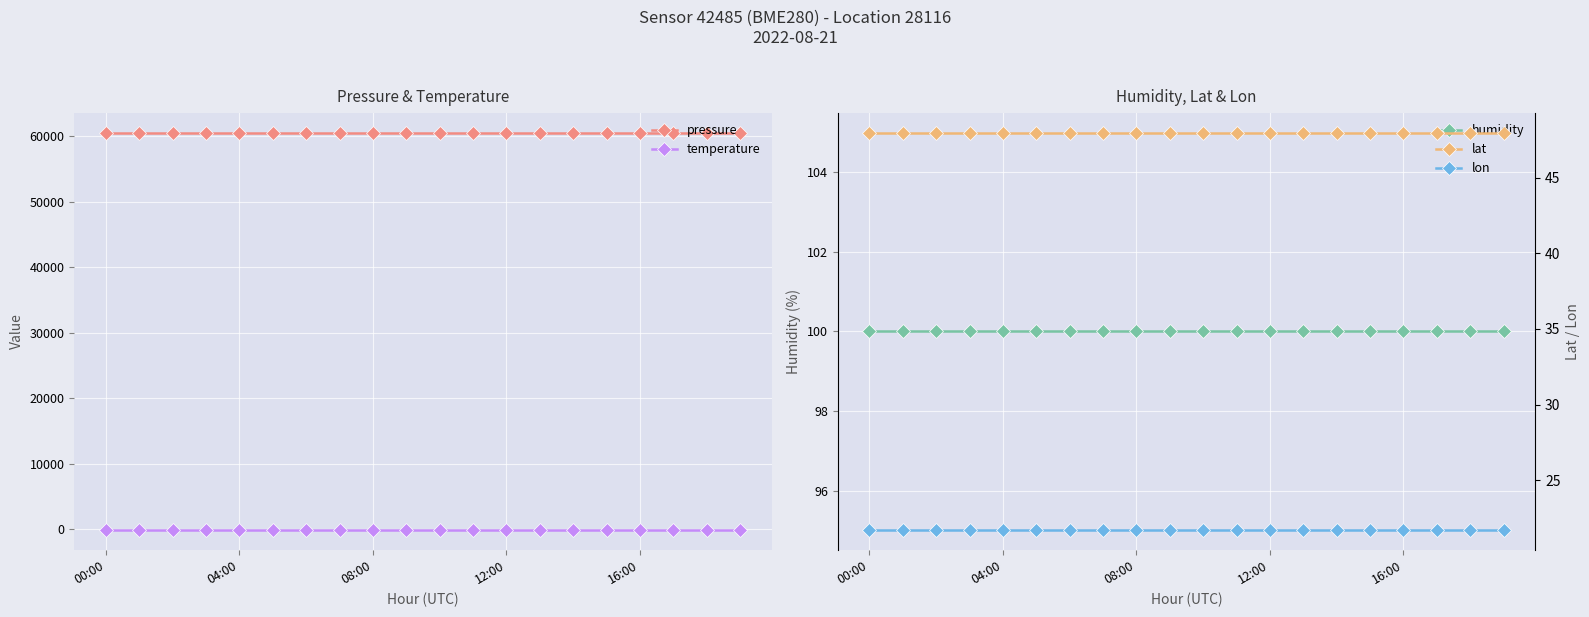

Where is lon nearest to the value 21?

00:00